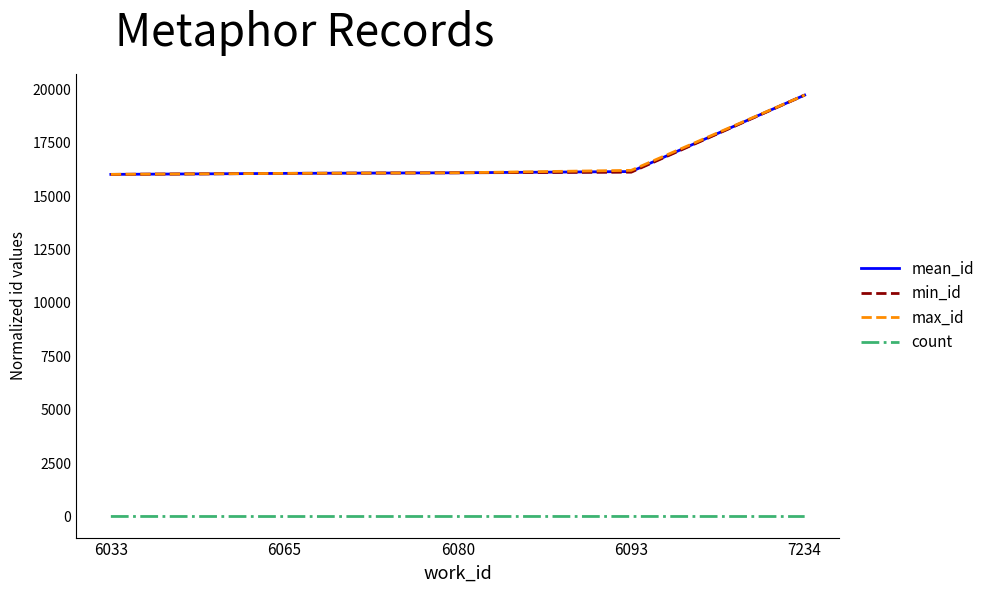

What is the lowest value of the mean_id series?

16016.3